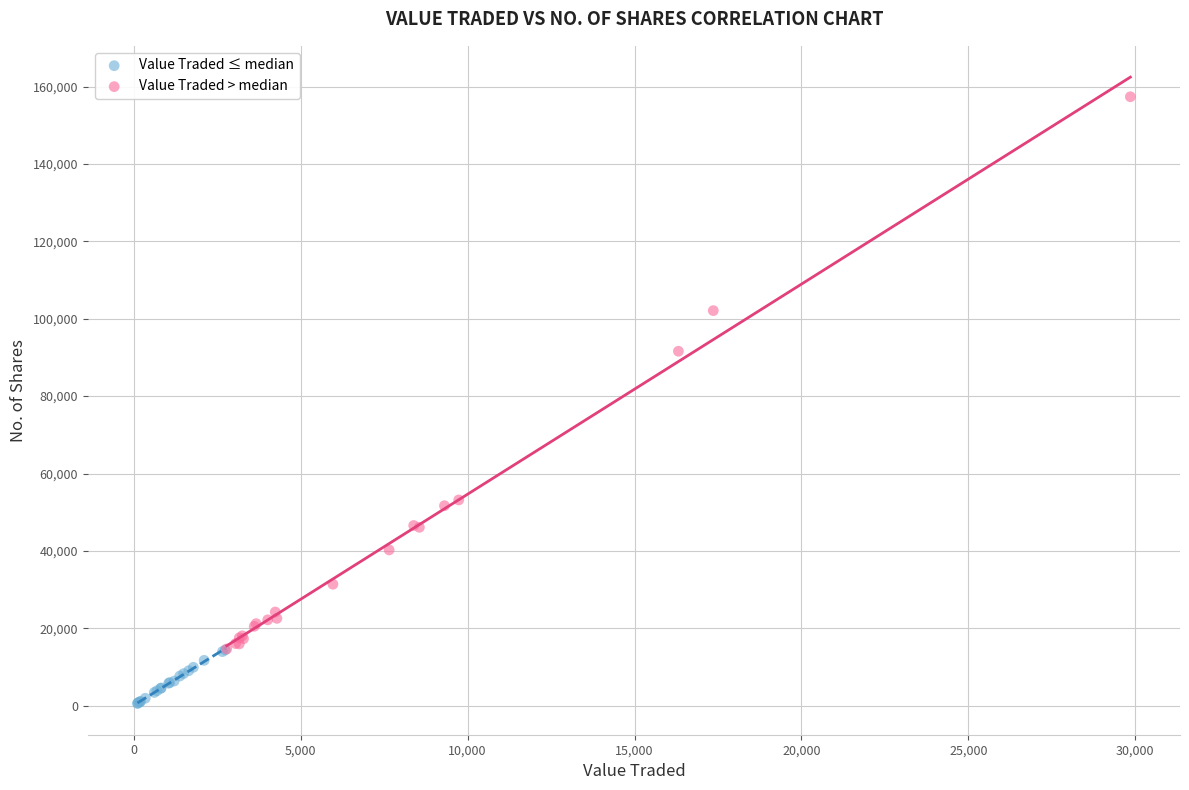

Which series contains the lowest Y value?

Value Traded ≤ median